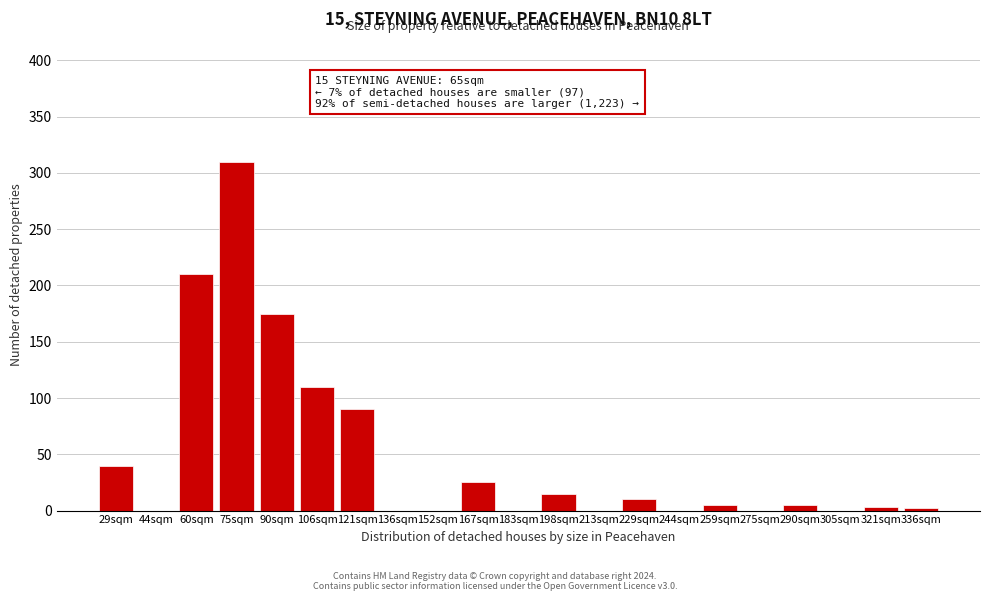

What is the change in value from 121sqm to 136sqm?

-90